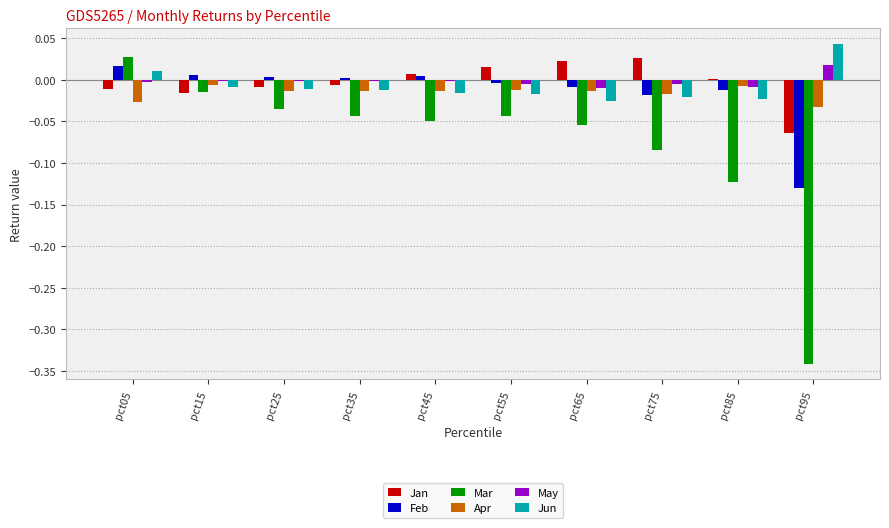

Are the bars horizontal?

No